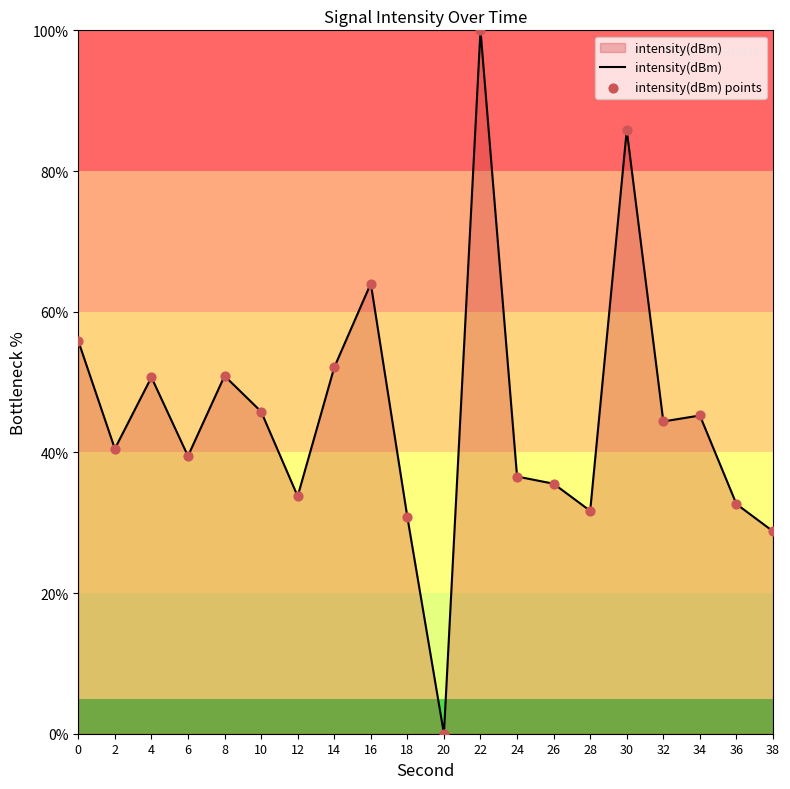

What is the ratio of the value at 10 to the value at 4?

0.9